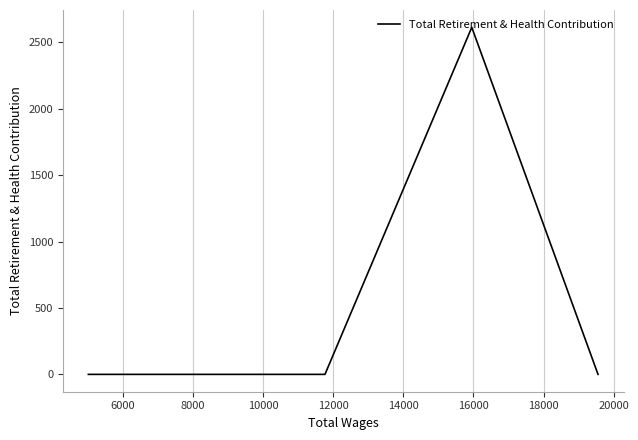

Does the chart display data point markers on the line(s)?

No